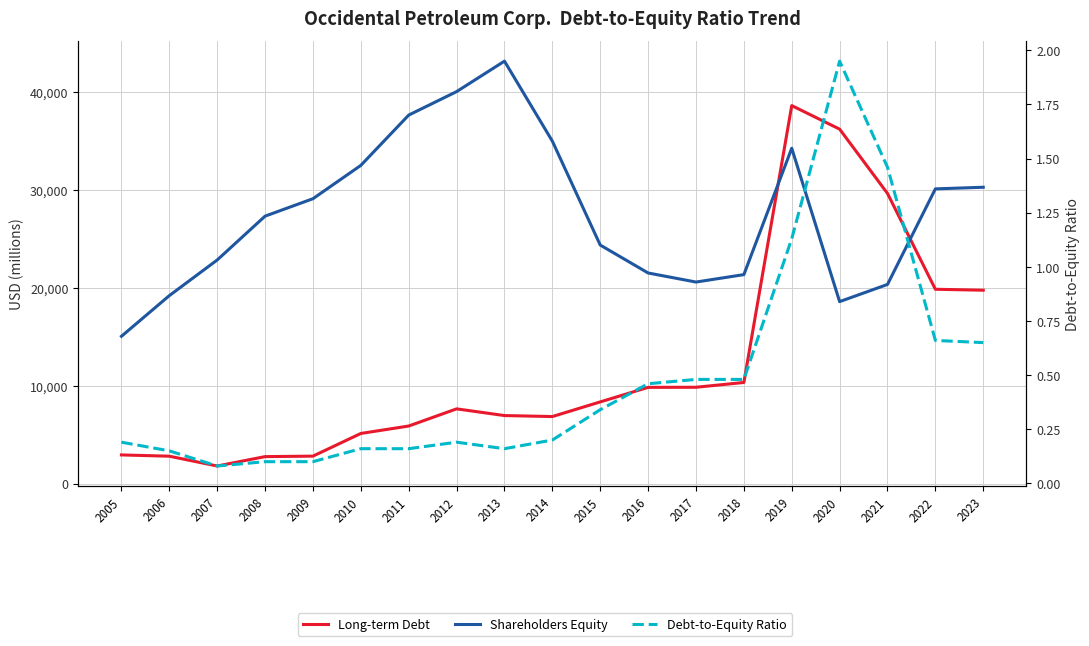

Reading left to right, transcribe all the data shown in this chart.

Long-term Debt: 2919.0	2790.0	1788.0	2747.0	2796.0	5111.0	5871.0	7623.0	6939.0	6838.0	8333.0	9819.0	9828.0	10317.0	38588.0	36185.0	29617.0	19835.0	19738.0
Shareholders Equity: 15032.0	19184.0	22823.0	27300.0	29081.0	32484.0	37620.0	40016.0	43126.0	34959.0	24350.0	21497.0	20572.0	21330.0	34232.0	18573.0	20327.0	30085.0	30250.0
Debt-to-Equity Ratio: 0.2	0.1	0.1	0.1	0.1	0.2	0.2	0.2	0.2	0.2	0.3	0.5	0.5	0.5	1.1	1.9	1.5	0.7	0.7